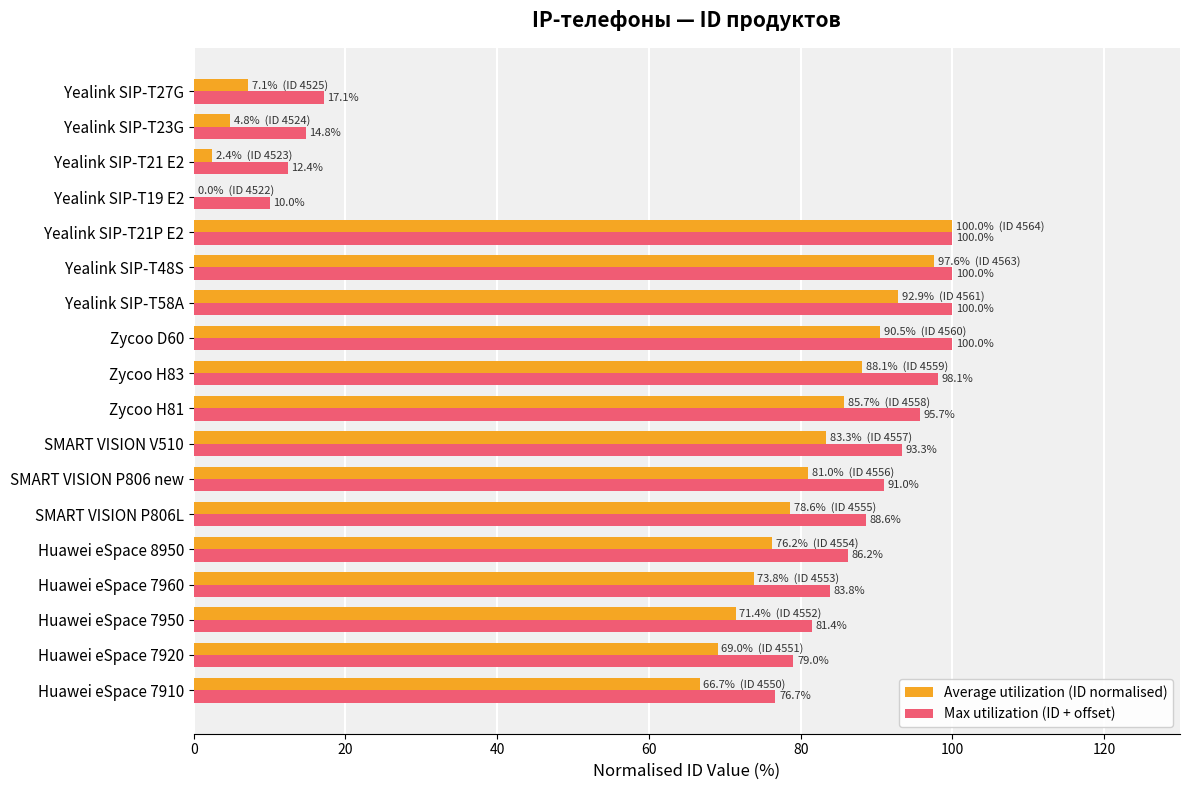

The value of Max utilization (ID + offset) at Zycoo H83 is 61.9. True or false?

False